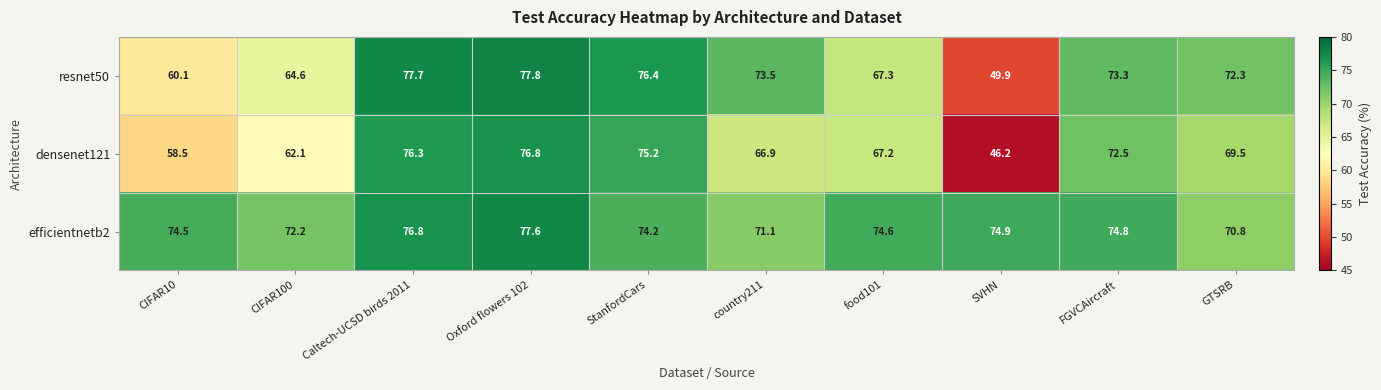

Count the number of categories in the chart.

10